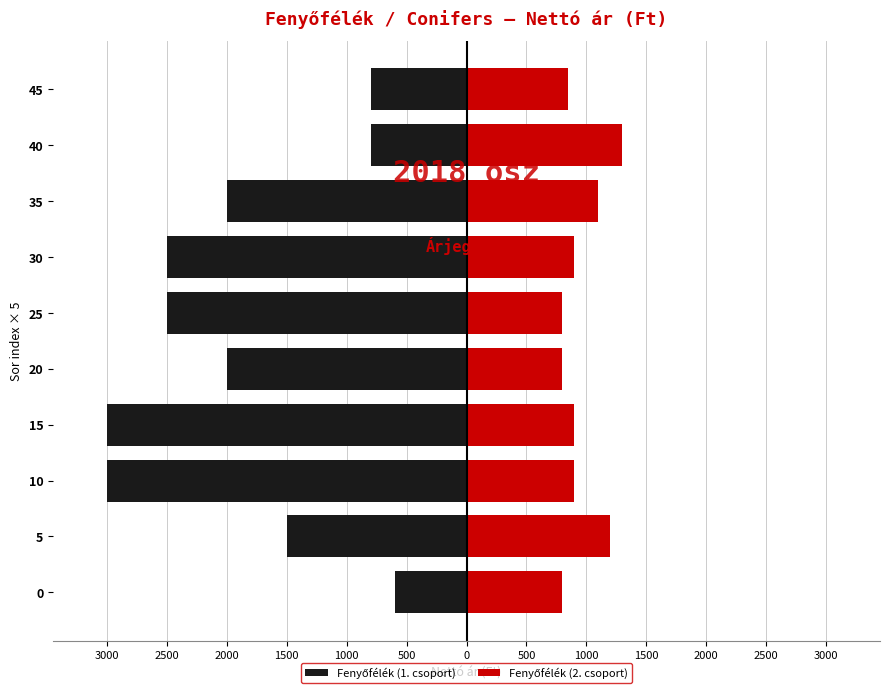

Rank the series at 10 from lowest to highest value.

Fenyőfélék (1. csoport), Fenyőfélék (2. csoport)